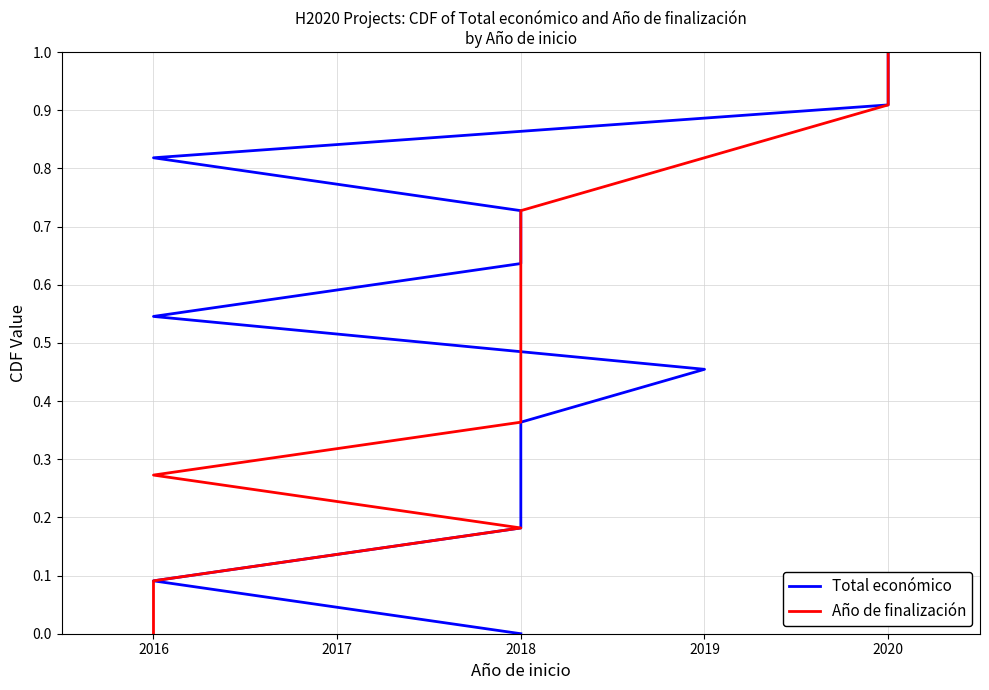

How many categories are shown in the chart?

12